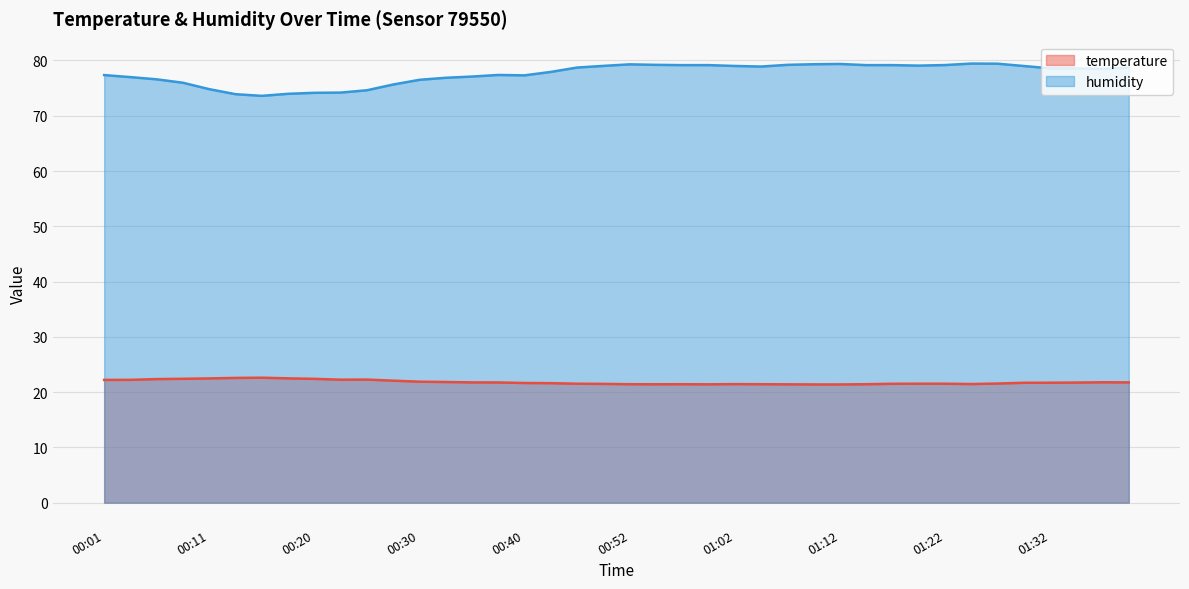

What is the maximum value shown in the chart?

79.4